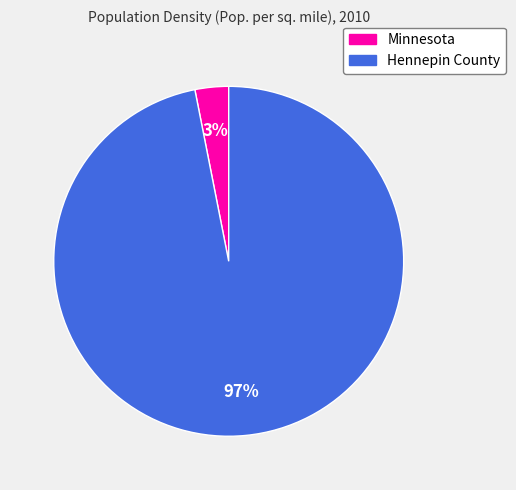

How many slices are in this pie chart?

2